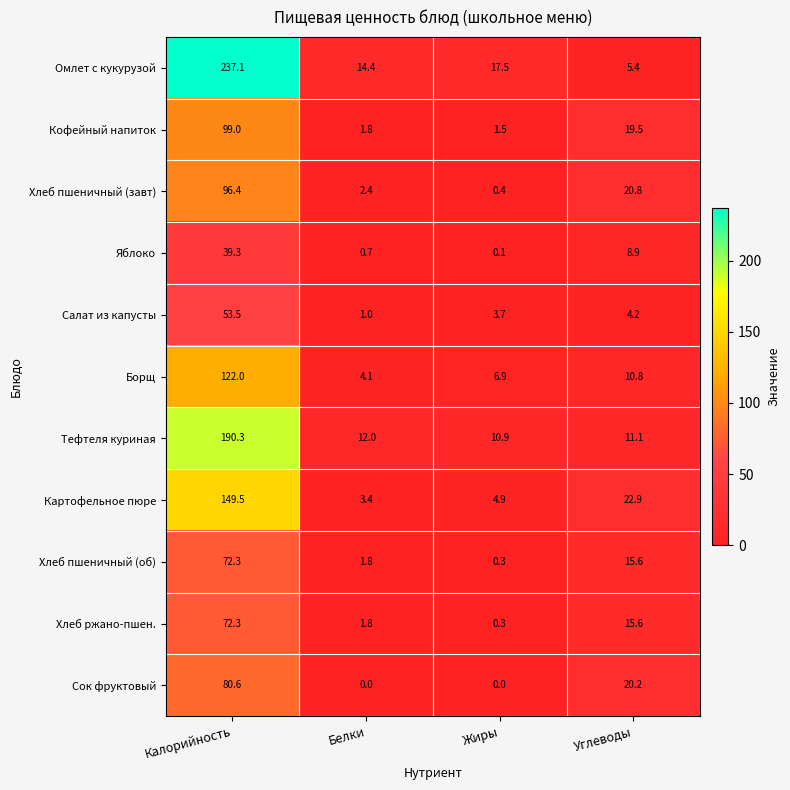

At which category does the chart reach its peak across all series?

Калорийность